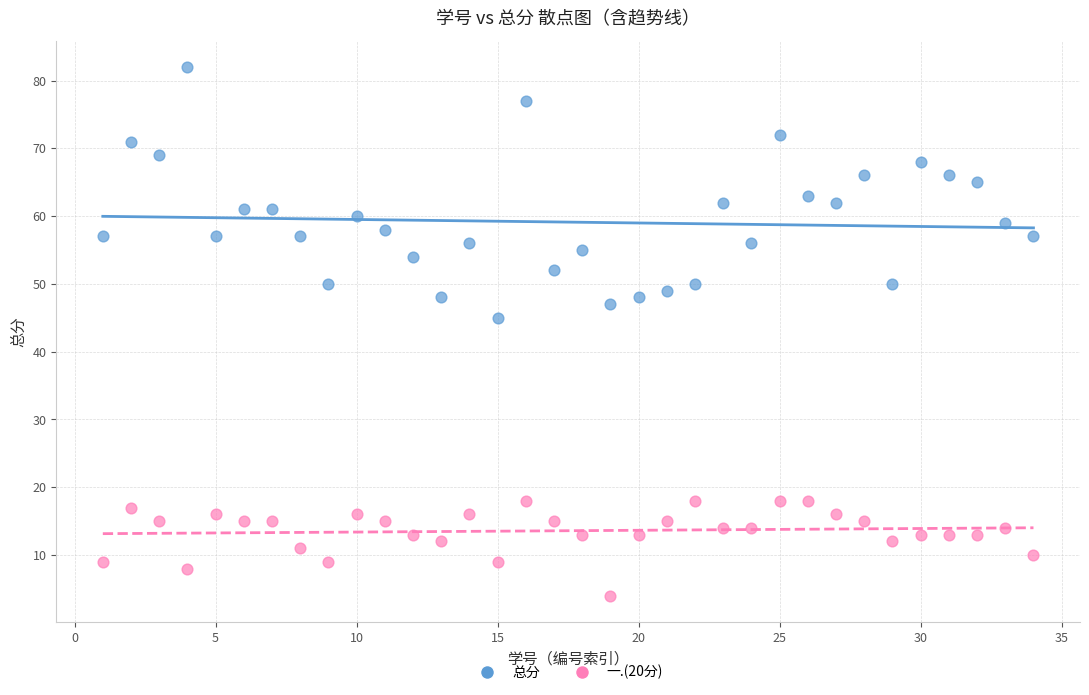

Which series contains the highest Y value?

总分